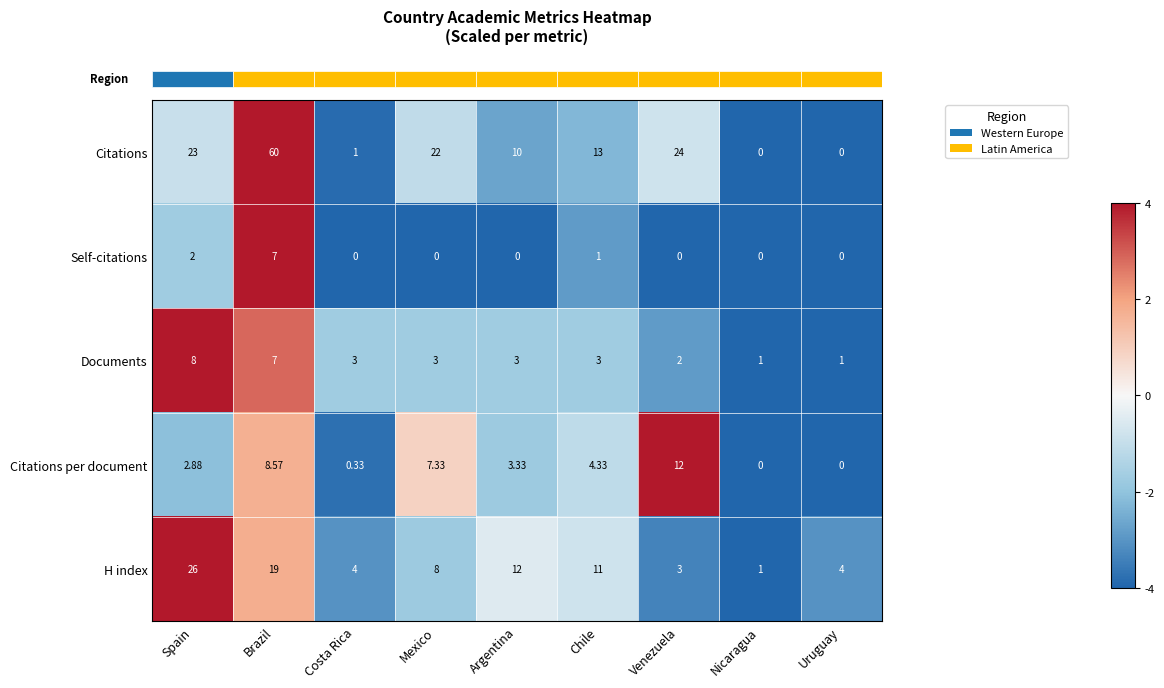

List the series in order of their peak value, highest first.

Citations, H index, Citations per document, Documents, Self-citations